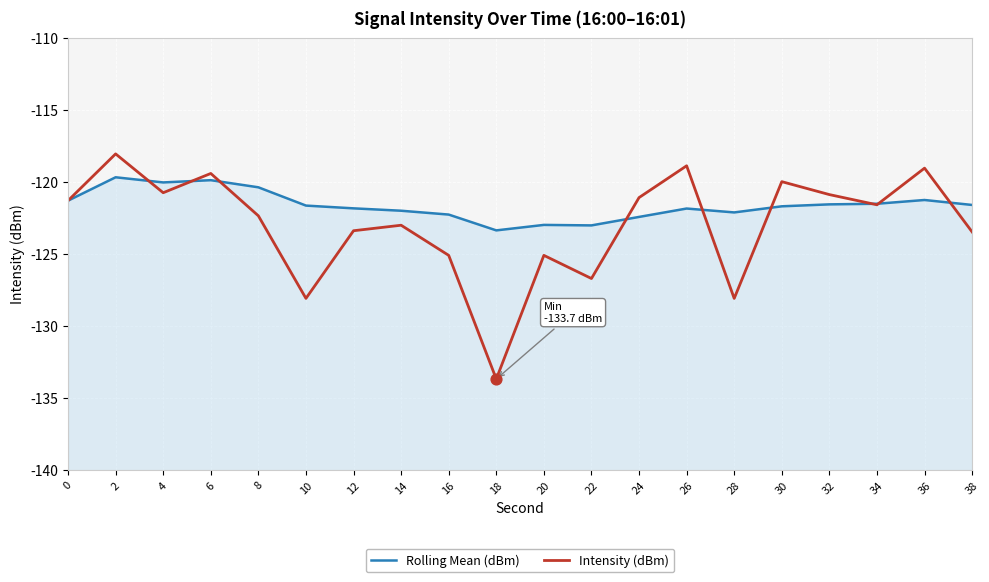

At how many categories does at least one series exceed -120?

5